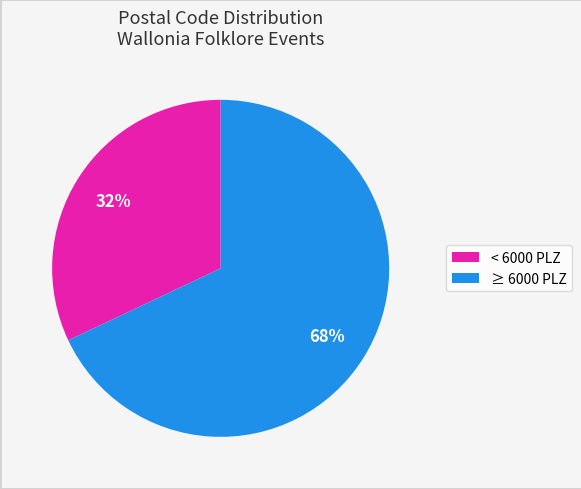

To the nearest percent, what is the difference between the ≥ 6000 PLZ and < 6000 PLZ slice percentages?

36%